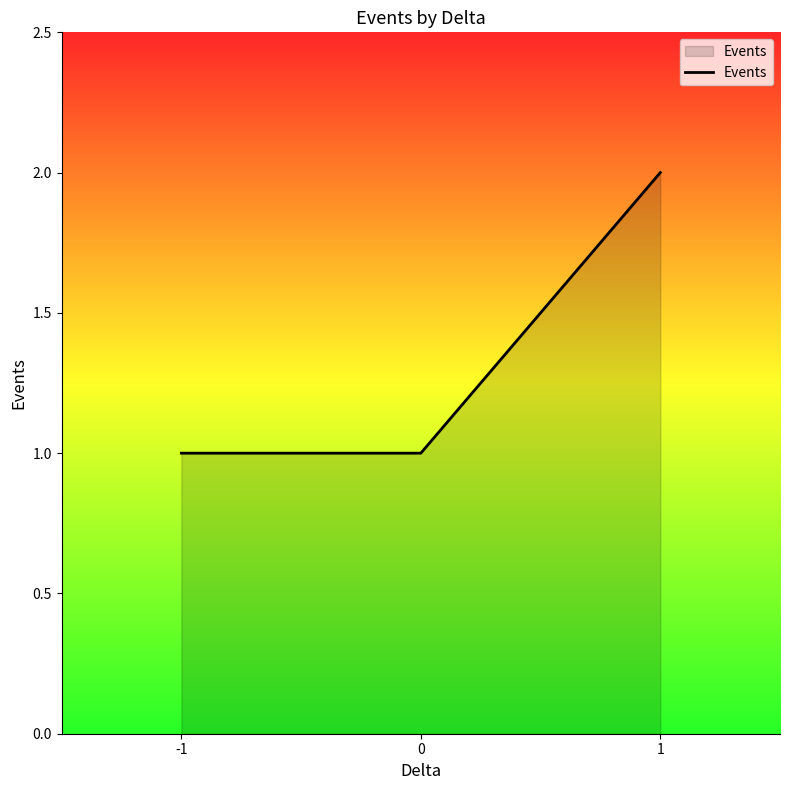

How many lines are shown in the chart?

1